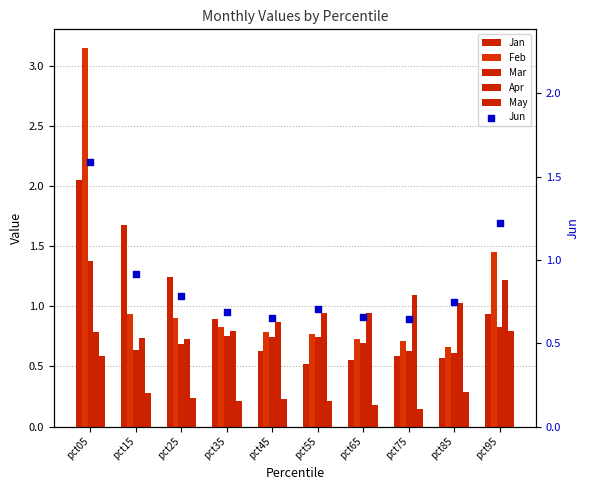

Which series has the largest total across all categories?

Feb